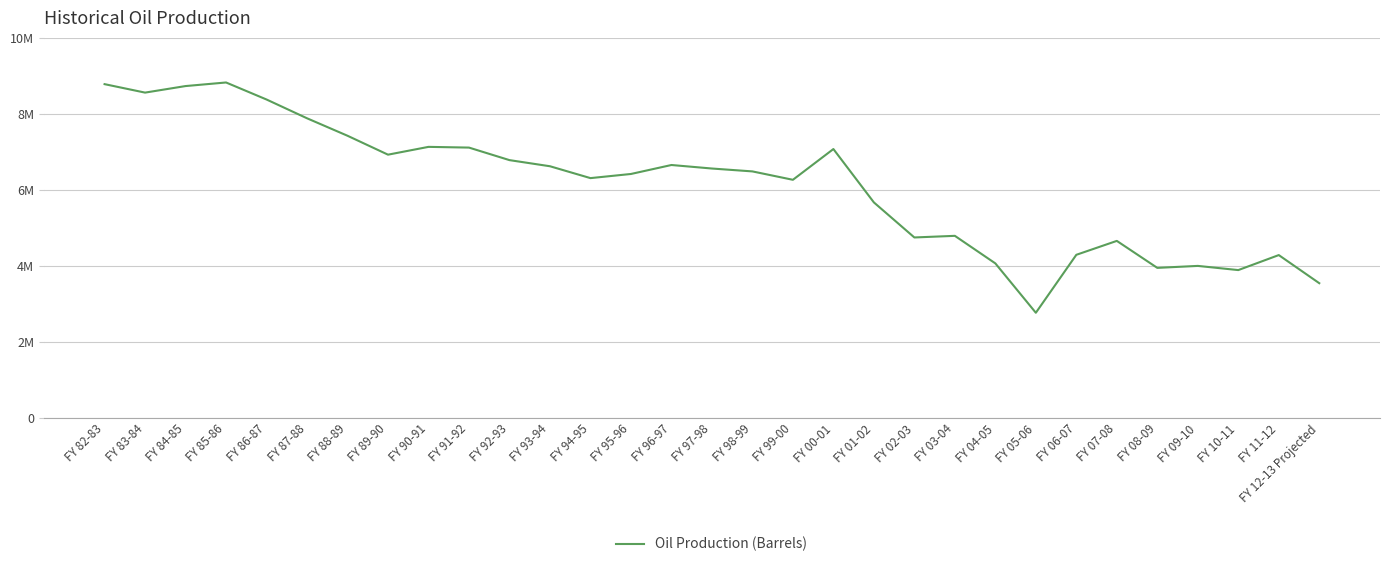

Does the chart display data point markers on the line(s)?

No